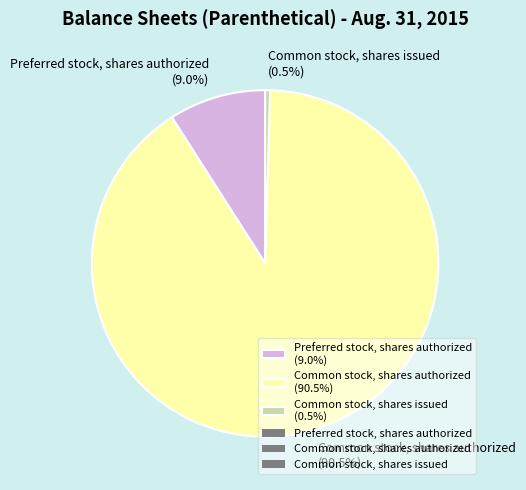

What is the largest slice in the pie chart?

Common stock, shares authorized